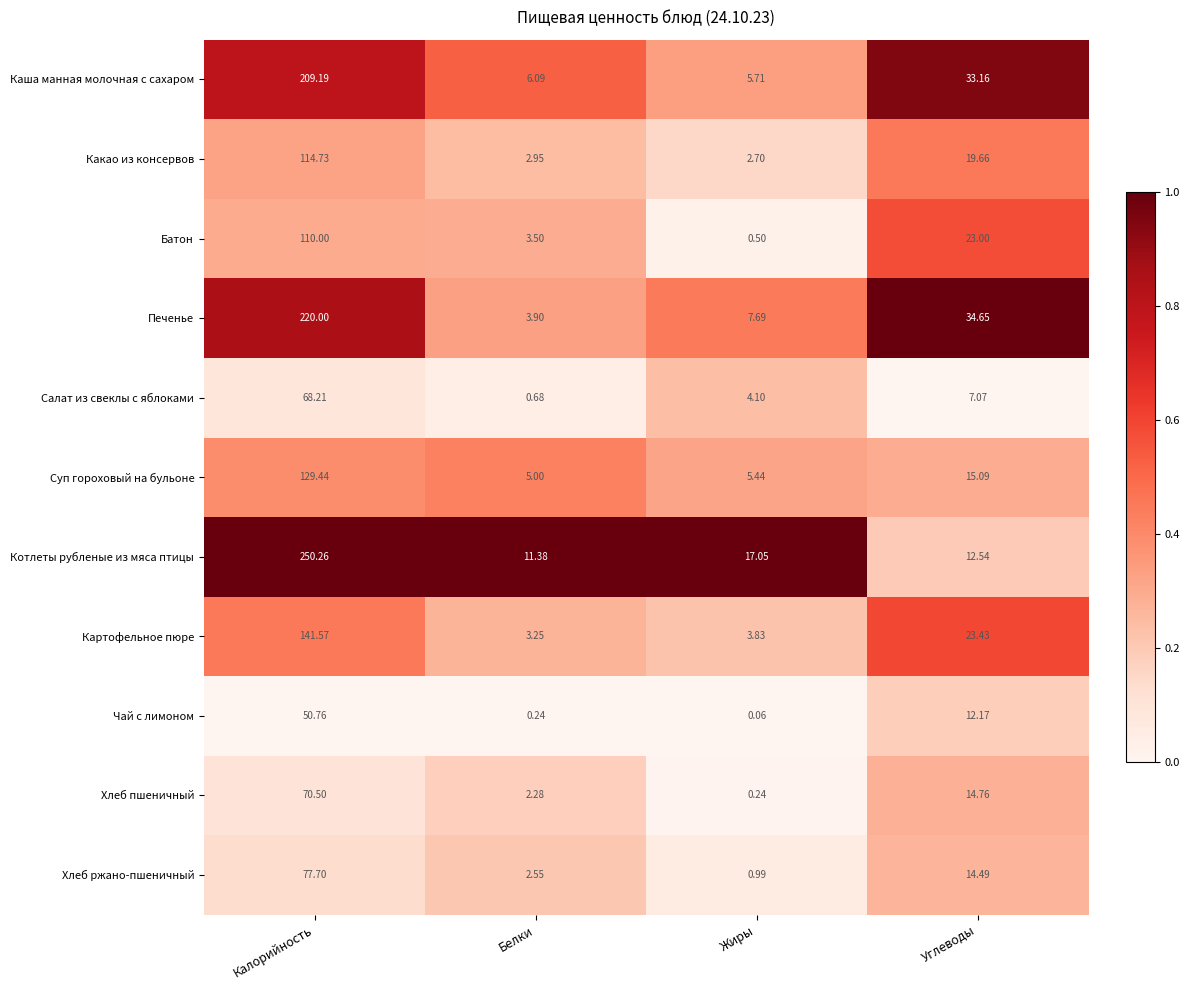

Which category has the lowest value in the Хлеб ржано-пшеничный series?

Жиры